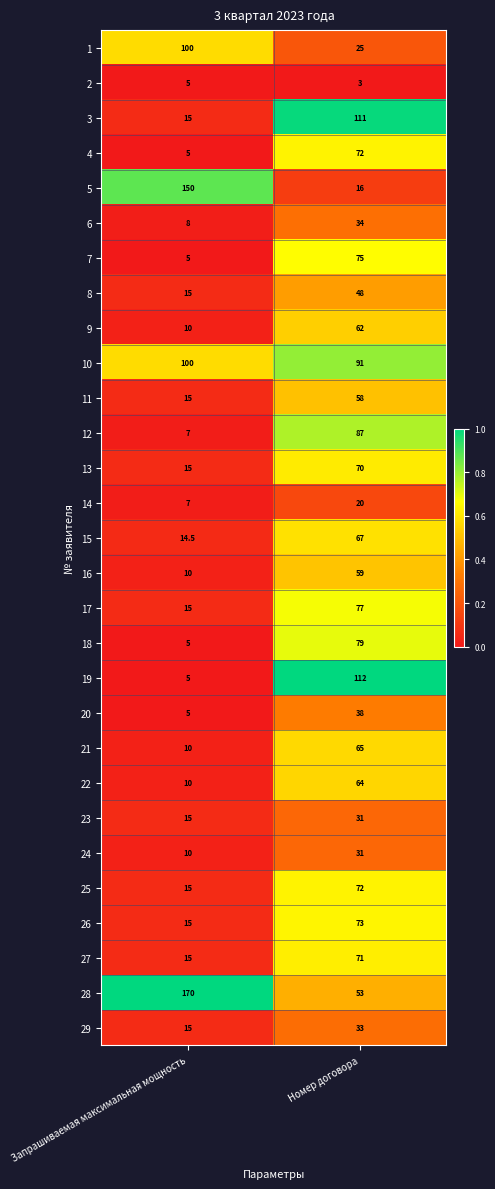

List the labels in order of 13 value, smallest first.

Запрашиваемая максимальная мощность, Номер договора